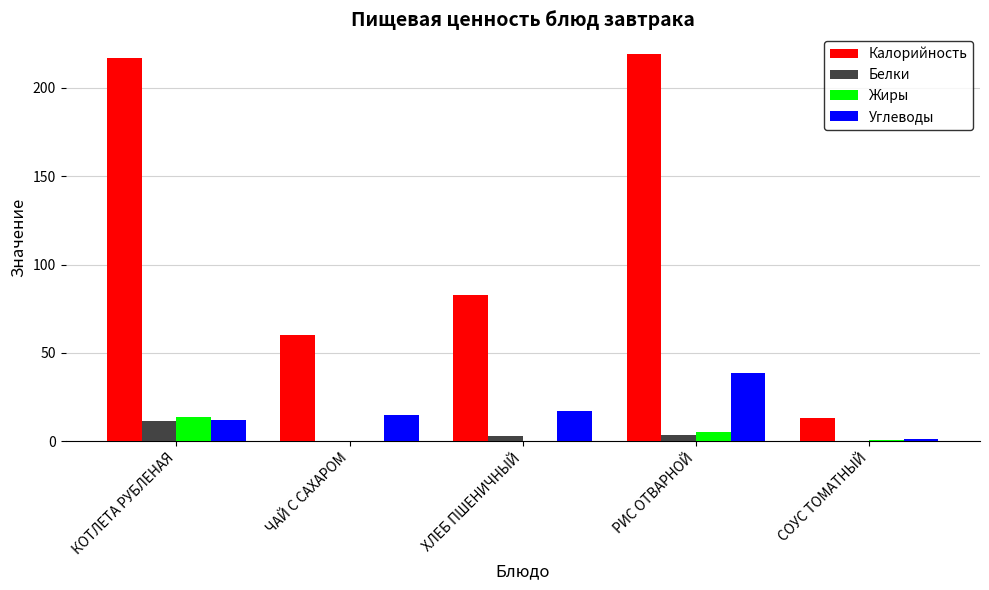

How many series are shown in this chart?

4